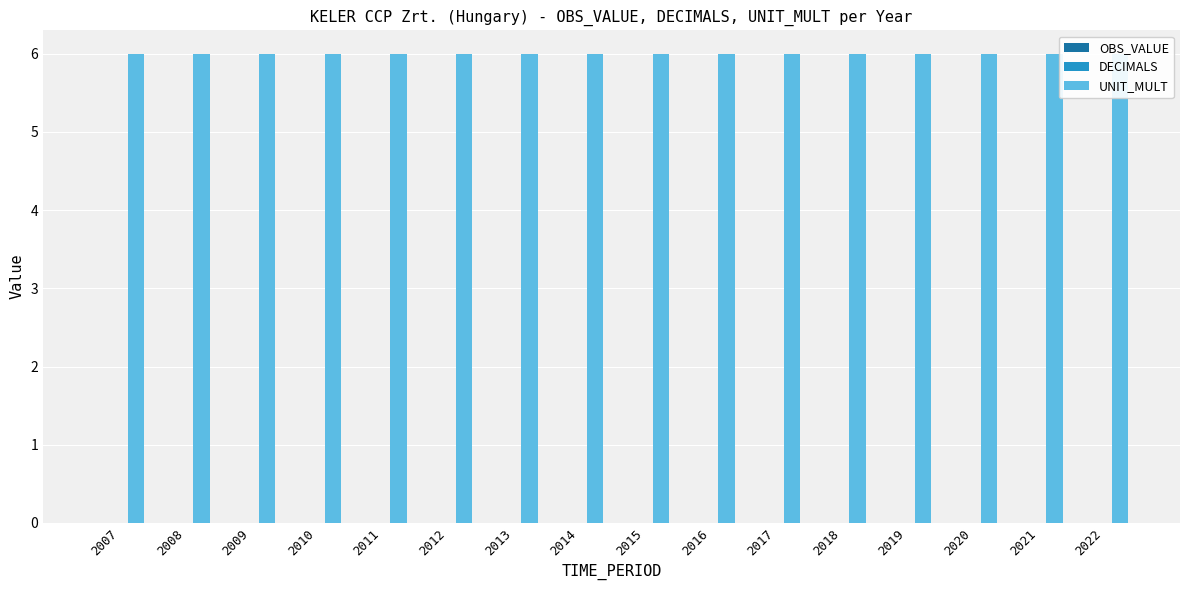

Reading left to right, what are all the values shown in this chart?

OBS_VALUE: 0	0	0	0	0	0	0	0	0	0	0	0	0	0	0	0
DECIMALS: 0	0	0	0	0	0	0	0	0	0	0	0	0	0	0	0
UNIT_MULT: 6	6	6	6	6	6	6	6	6	6	6	6	6	6	6	6